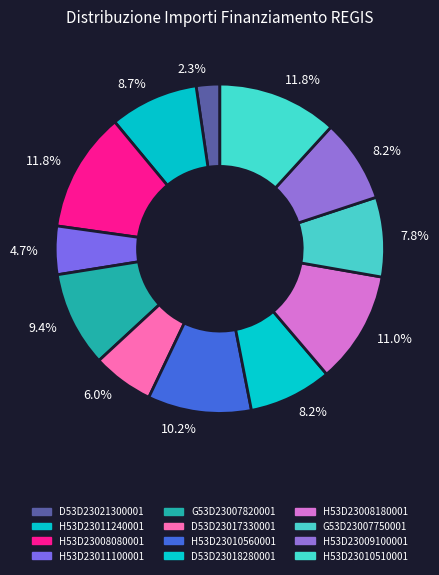

Does H53D23011100001 account for over 50% of the chart?

No